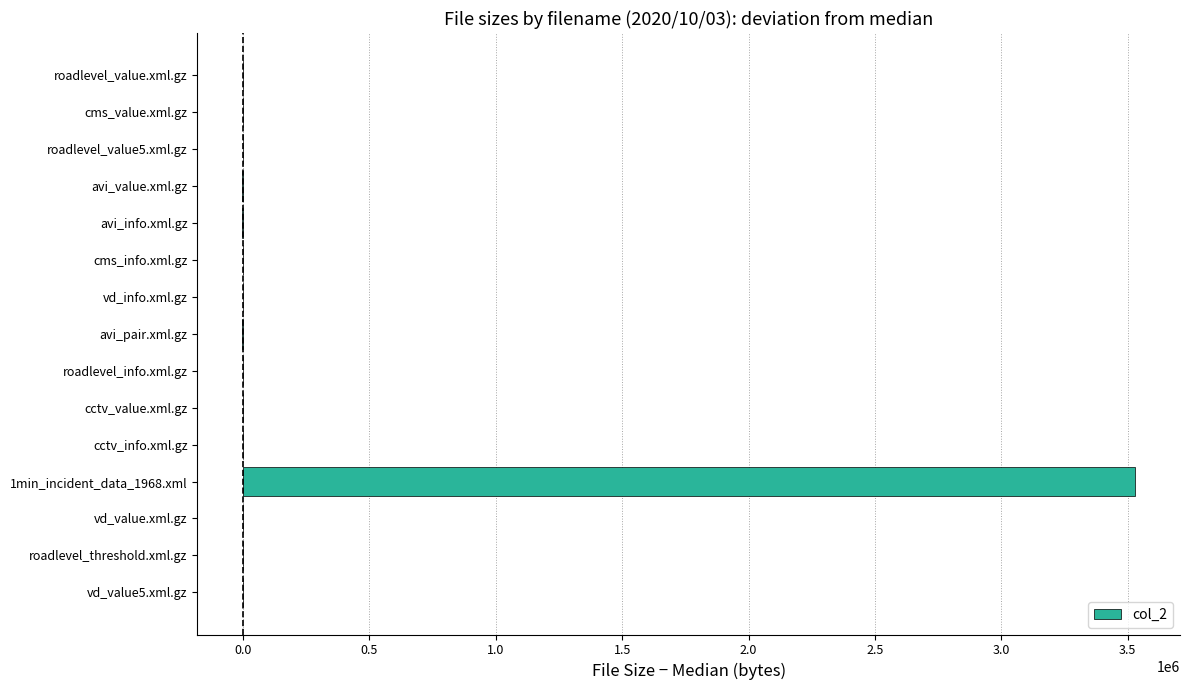

Which label corresponds to the largest value in the chart?

1min_incident_data_1968.xml